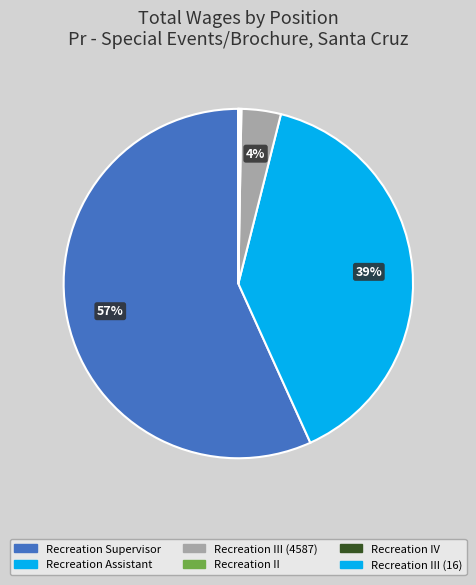

Is there any slice that represents more than half of the pie?

Yes